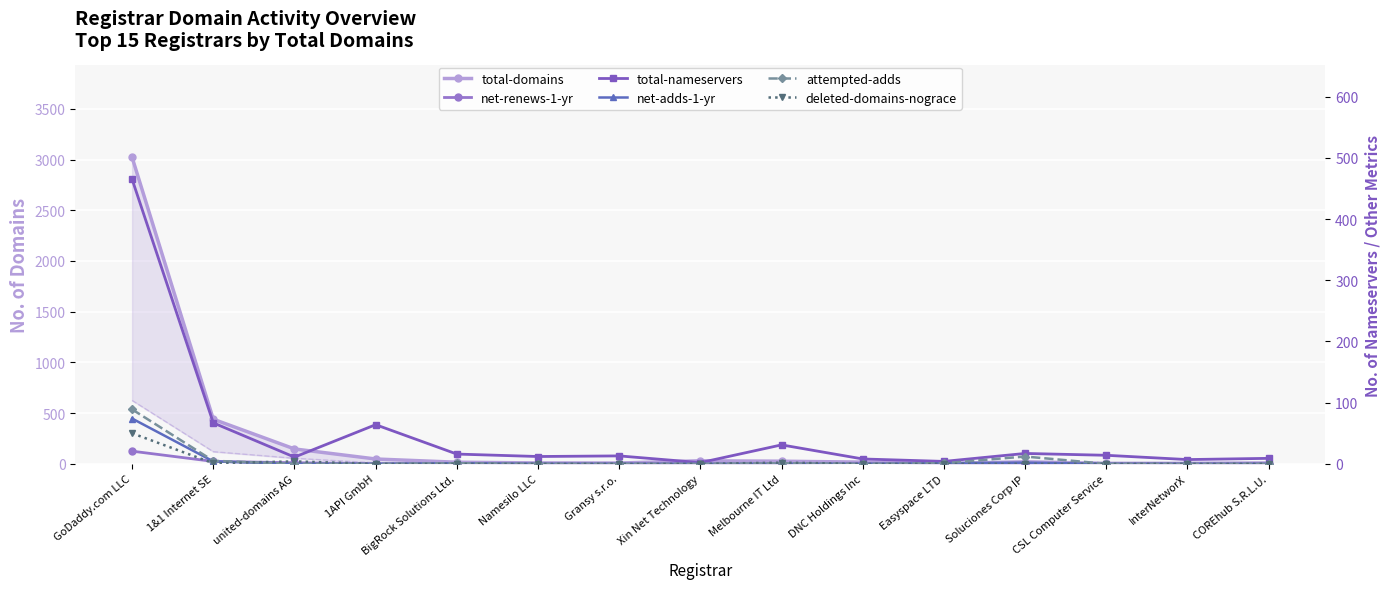

How many times do deleted-domains-nograce and net-adds-1-yr cross each other?

1